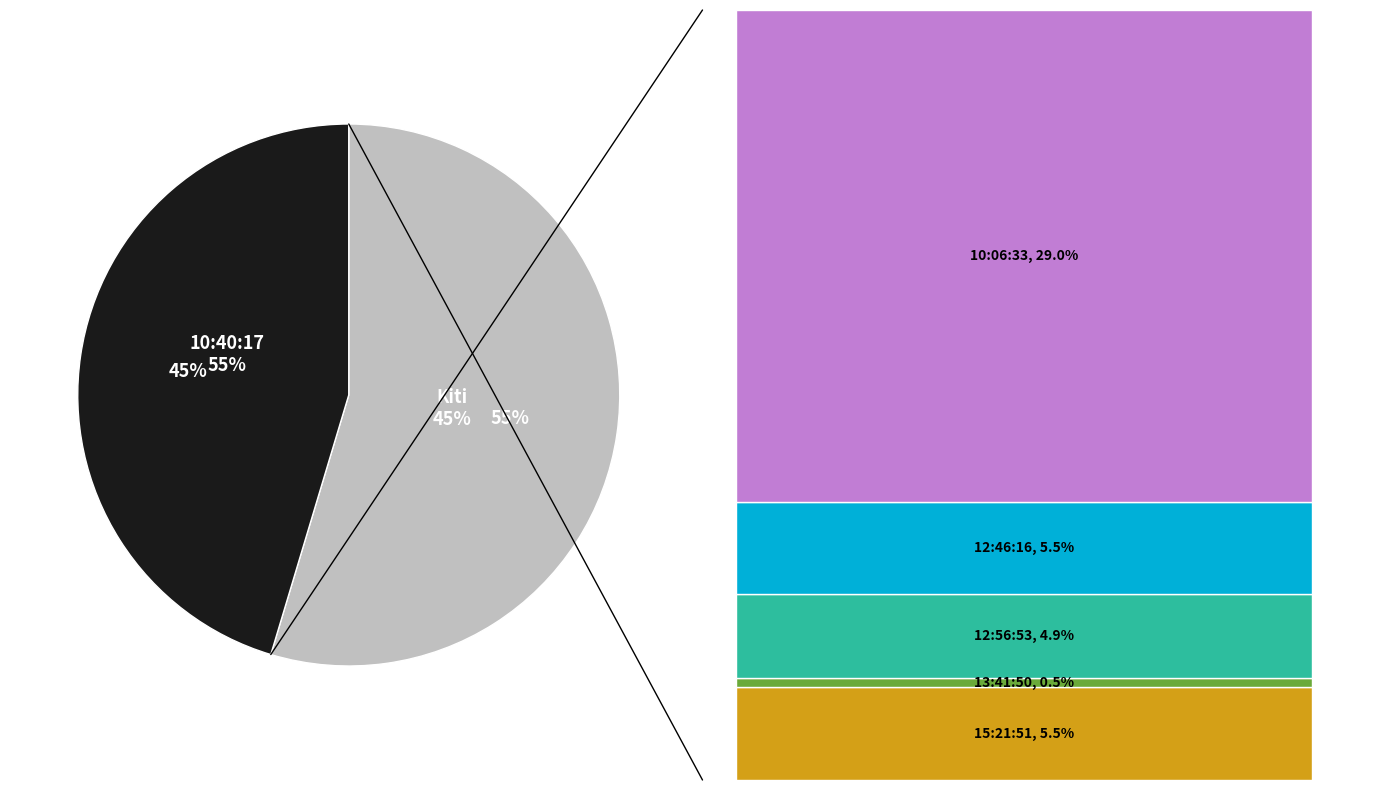

Does any single category account for the majority?

Yes